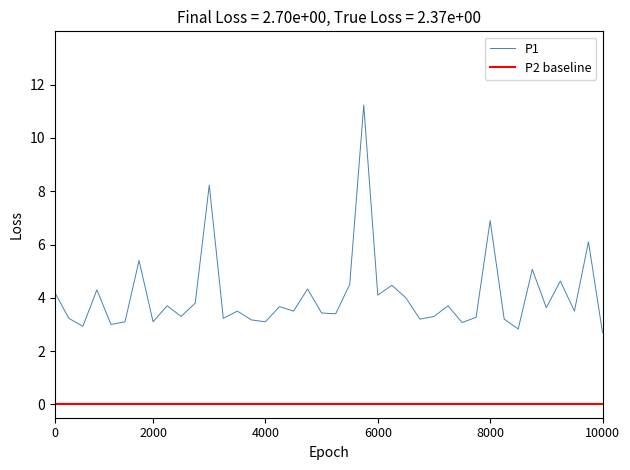

Reading right to left, extract all data points from this chart.

2.7	6.1	3.5	4.6	3.6	5.1	2.8	3.2	6.9	3.3	3.1	3.7	3.3	3.2	4.0	4.5	4.1	11.2	4.5	3.4	3.4	4.3	3.5	3.7	3.1	3.2	3.5	3.2	8.2	3.8	3.3	3.7	3.1	5.4	3.1	3.0	4.3	2.9	3.2	4.2